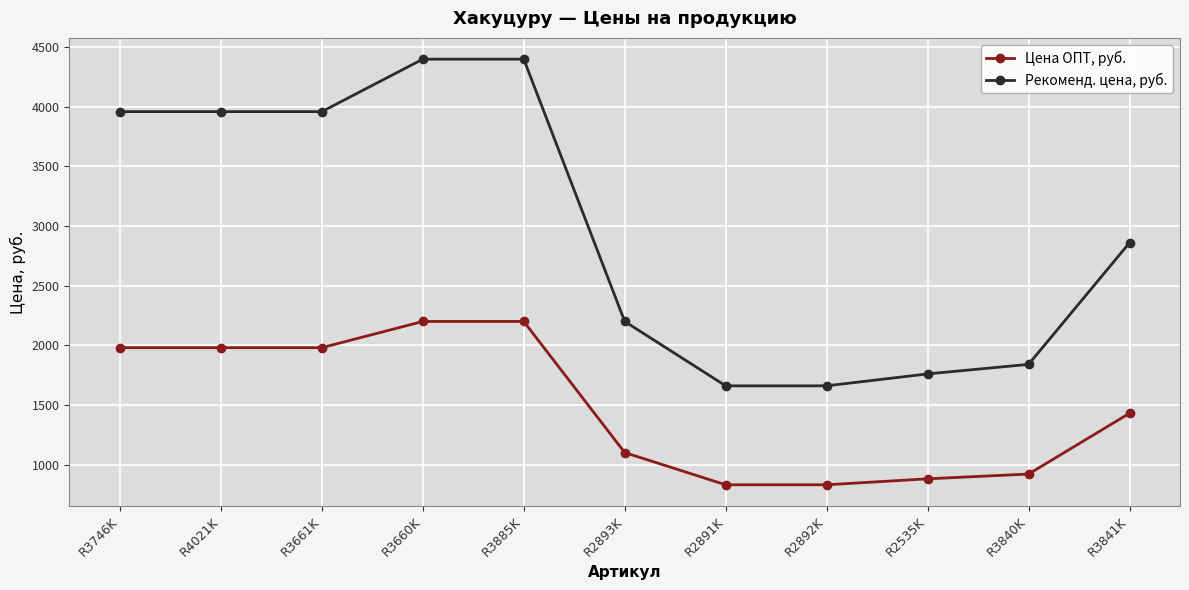

Which series has the widest spread of values?

Рекоменд. цена, руб.